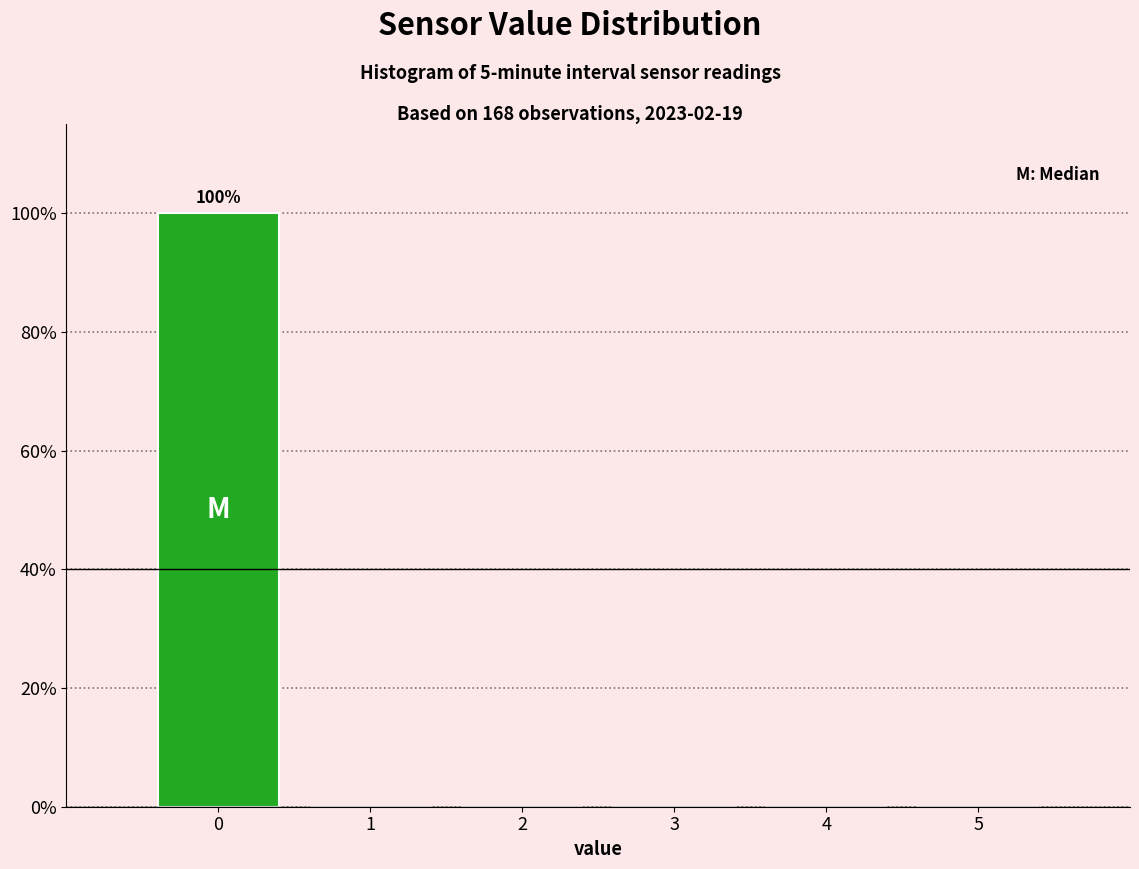

Reading left to right, what are all the values shown in this chart?

0=100	1=0	2=0	3=0	4=0	5=0